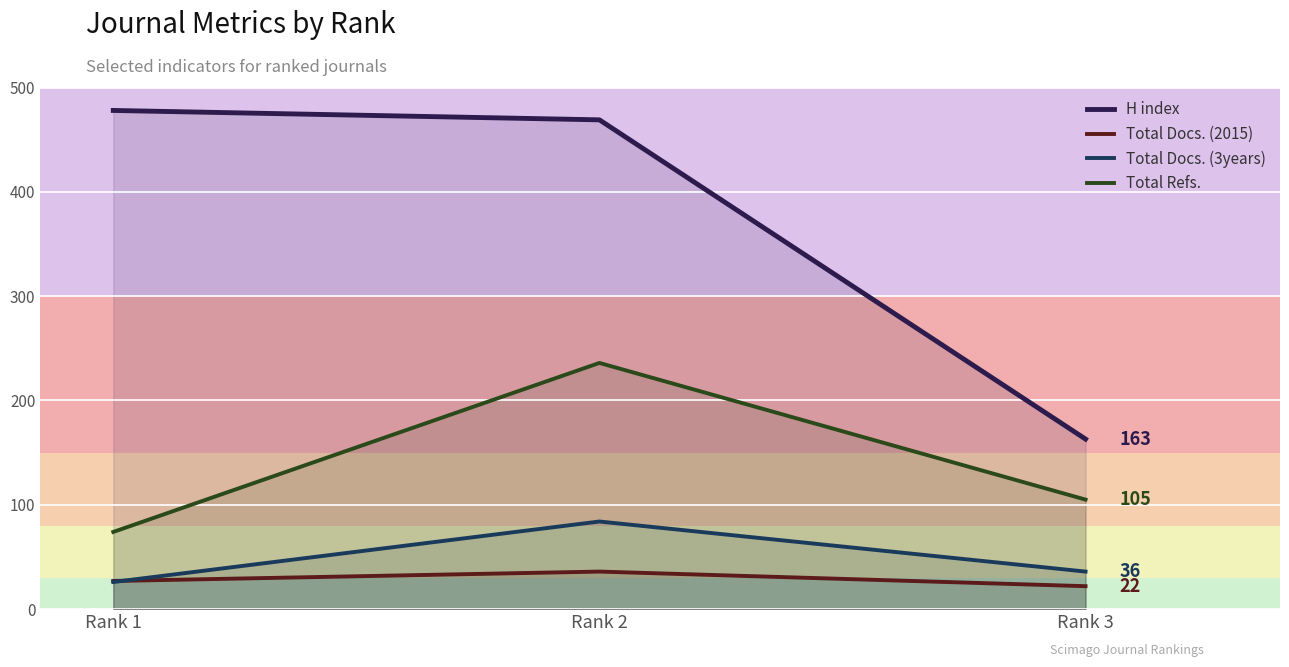

Does the chart display data point markers on the line(s)?

No